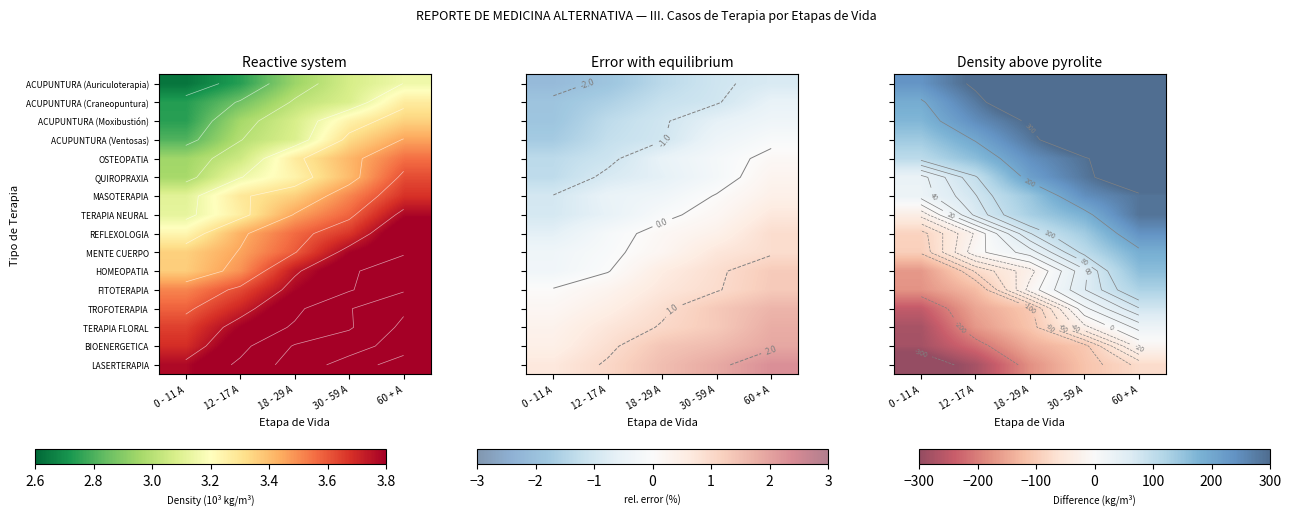

Rank the series at 12 - 17 A from lowest to highest value.

LASERTERAPIA, BIOENERGETICA, TERAPIA FLORAL, TROFOTERAPIA, FITOTERAPIA, HOMEOPATIA, REFLEXOLOGIA, MENTE CUERPO, TERAPIA NEURAL, MASOTERAPIA, QUIROPRAXIA, OSTEOPATIA, ACUPUNTURA (Ventosas), ACUPUNTURA (Moxibustión), ACUPUNTURA (Craneopuntura), ACUPUNTURA (Auriculoterapia)